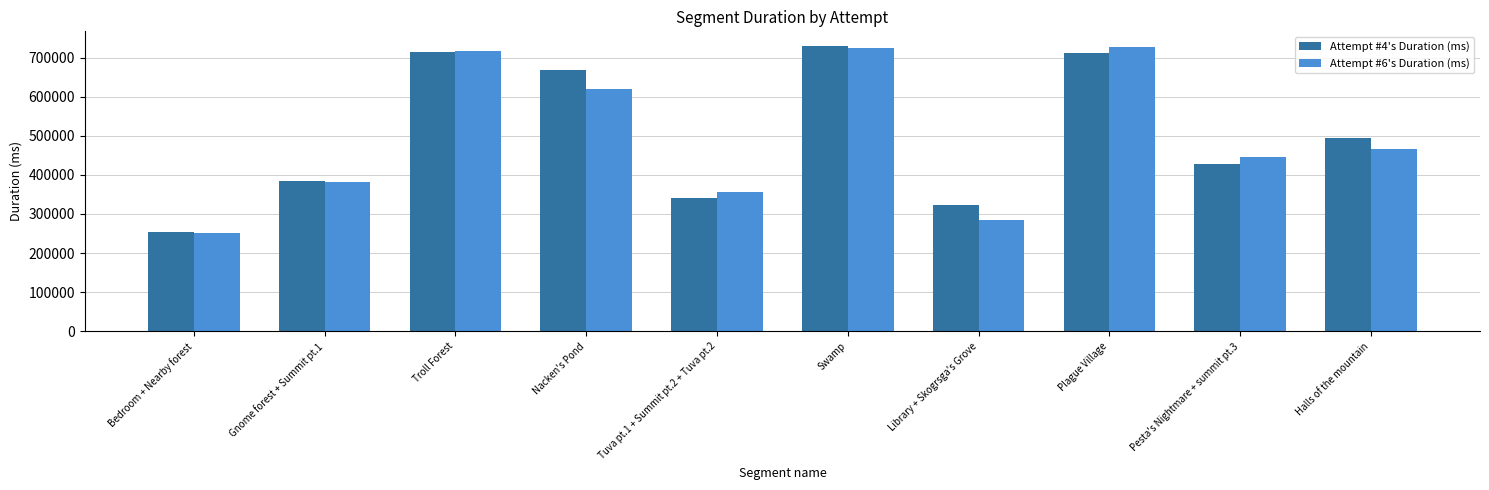

How many data points does each series have?

10